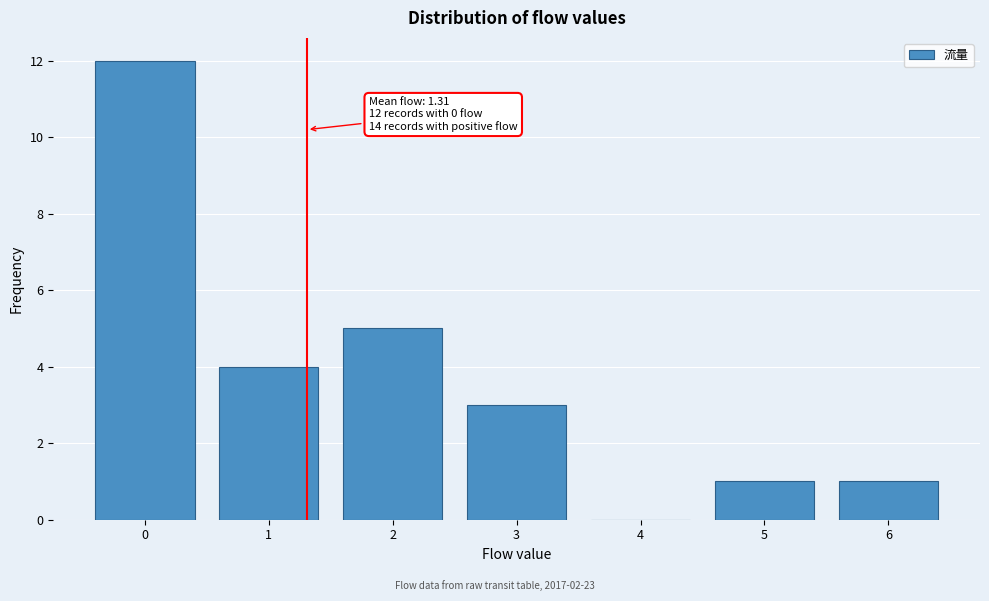

Over which range of the x-axis is the bar tallest?

-0.5 to 0.5